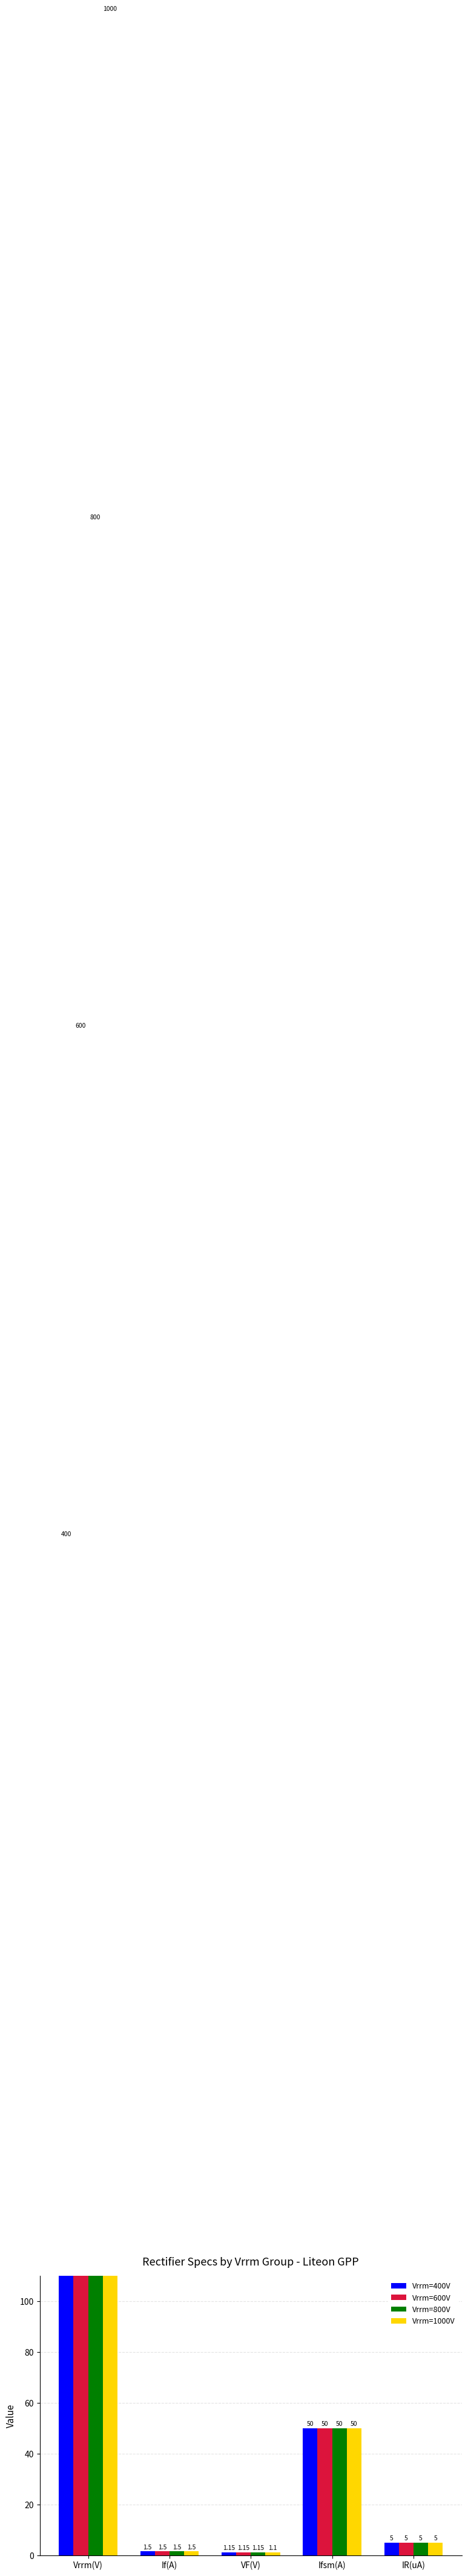

What is the label of the 5th bar from the right?

Vrrm(V)